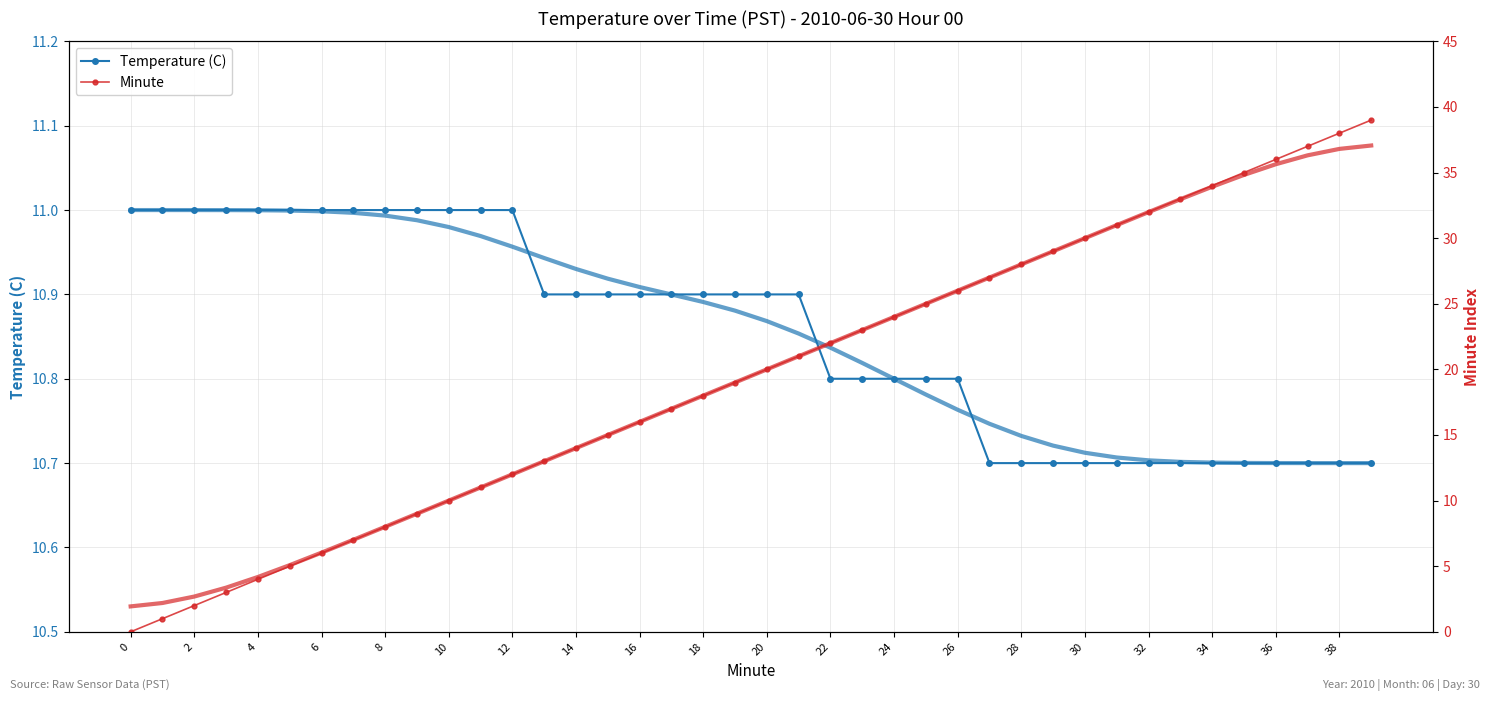

How many values in the Minute series are below 20?

20